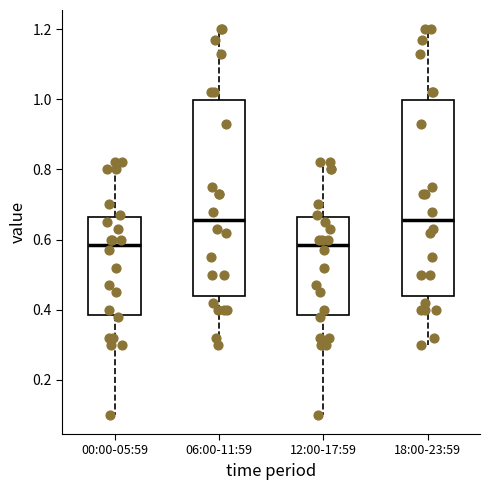

Reading left to right, transcribe this box plot: for each box, give where its median line is, the range the box spans, and where its two whiskers end, as read against the y-axis. The values are not printed on the chart, so give them approximately, as read against the axis.

00:00-05:59: median 0.58, box 0.38 to 0.66, whiskers 0.10 to 0.82
06:00-11:59: median 0.66, box 0.44 to 1.00, whiskers 0.30 to 1.20
12:00-17:59: median 0.58, box 0.38 to 0.66, whiskers 0.10 to 0.82
18:00-23:59: median 0.66, box 0.44 to 1.00, whiskers 0.30 to 1.20